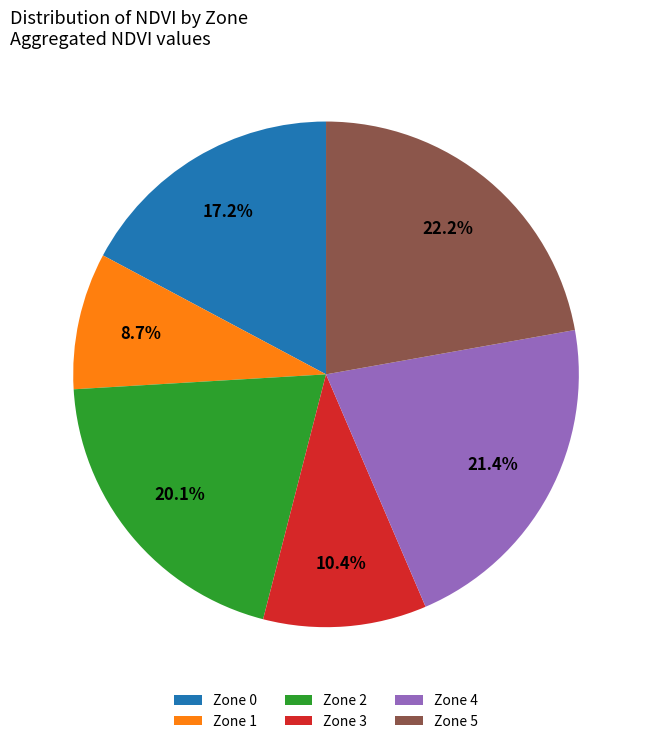

How many slices are in this pie chart?

6